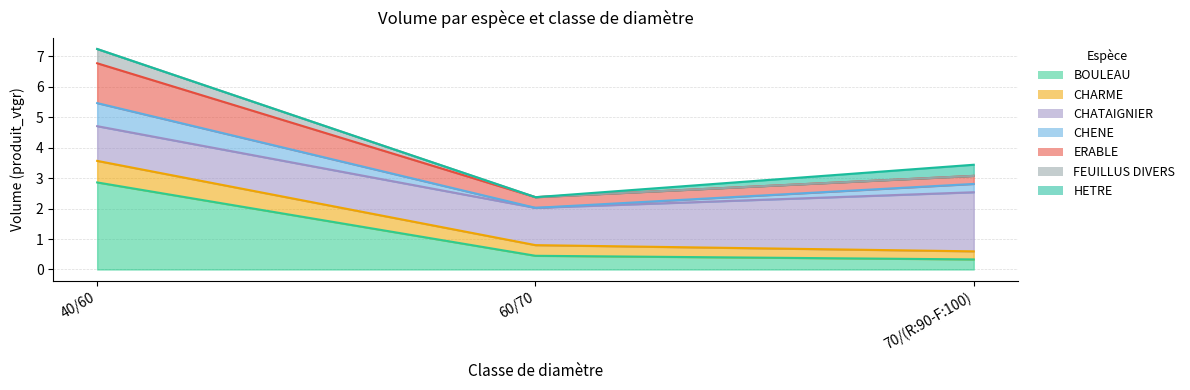

At which category does the chart reach its peak across all series?

40/60